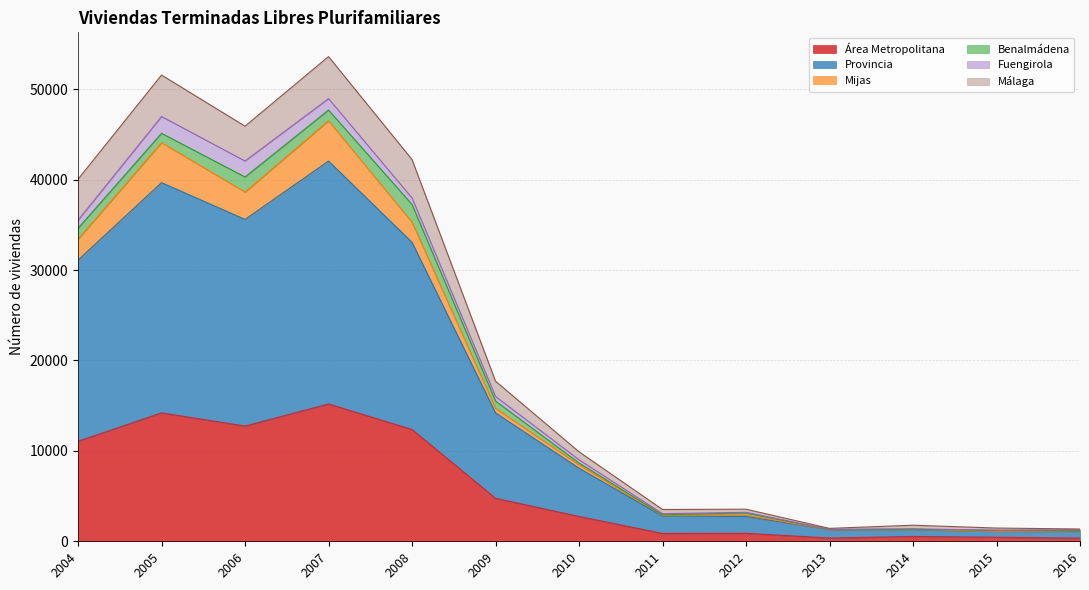

What is the sum of all Área Metropolitana values?

76534